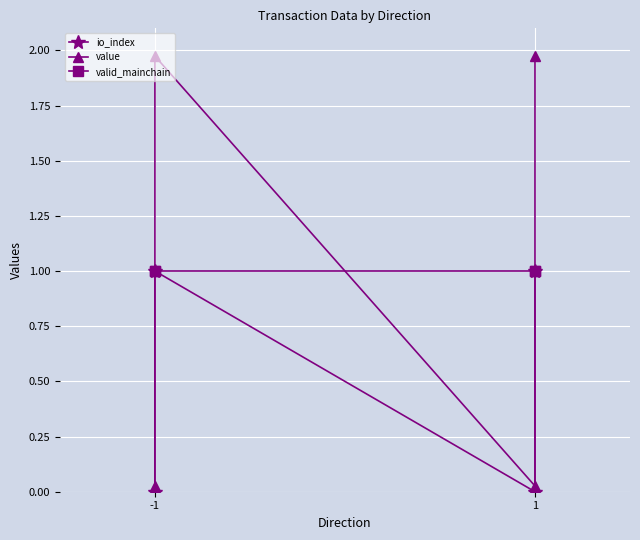

Which category has the highest value across all series?

-1